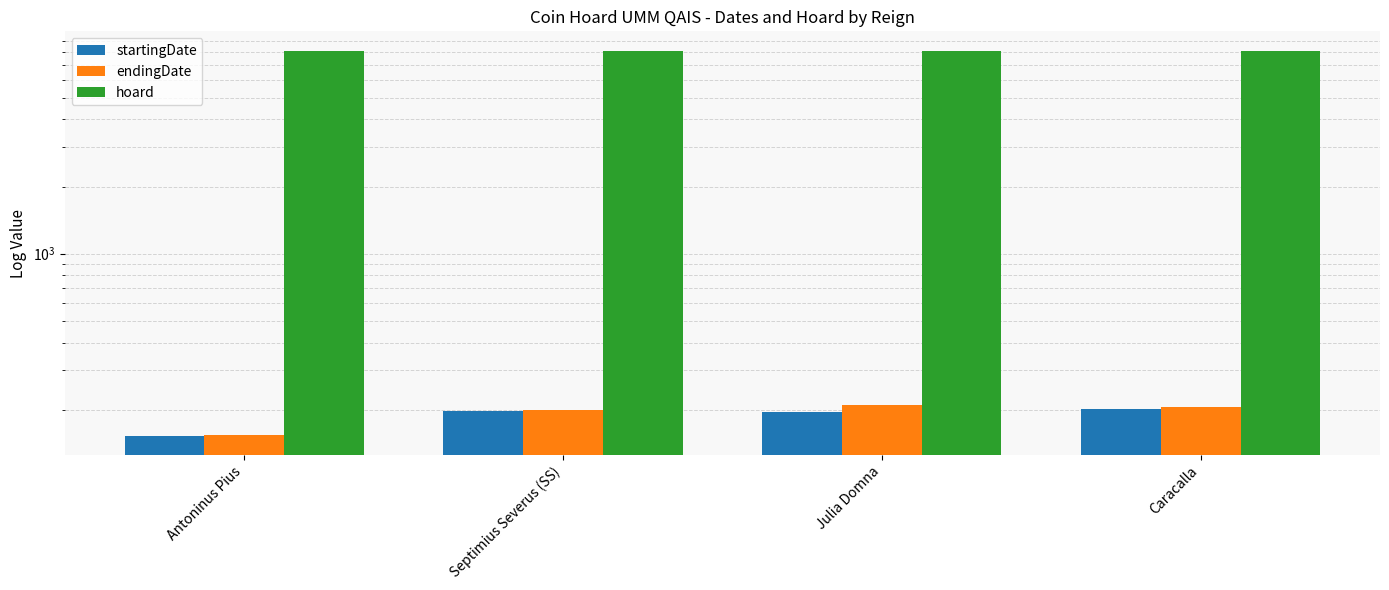

At Caracalla, list the series in order from smallest to largest.

startingDate, endingDate, hoard